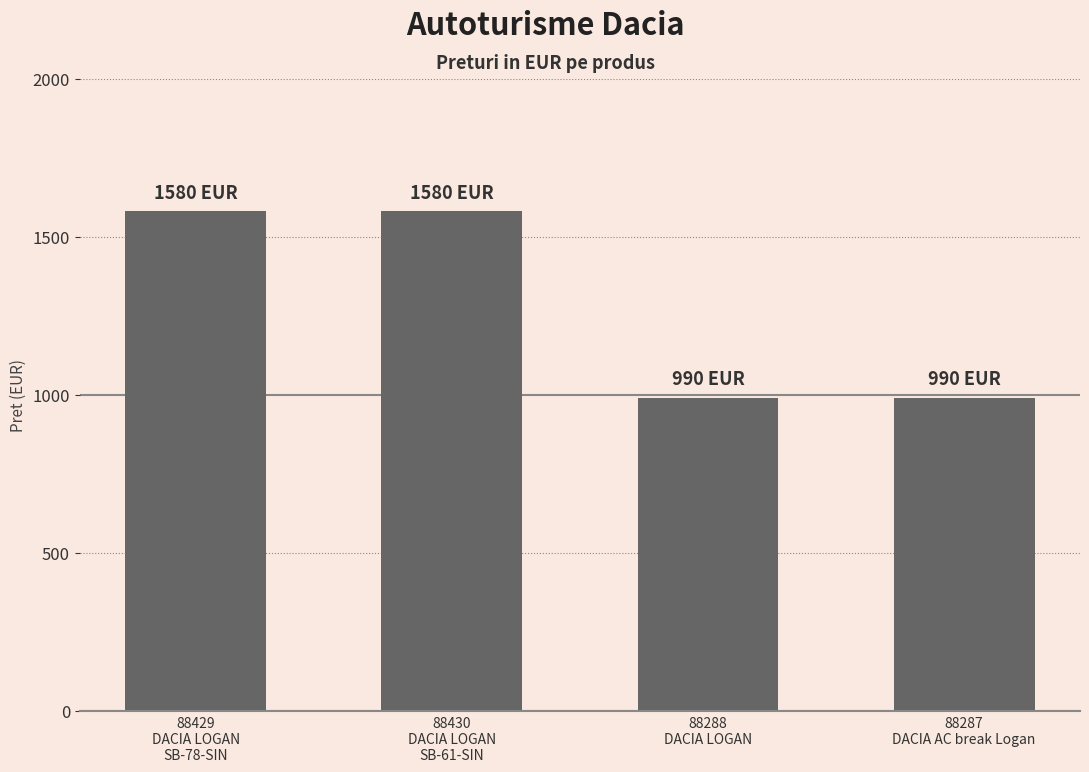

Which has a higher value, 88288
DACIA LOGAN or 88430
DACIA LOGAN
SB-61-SIN?

88430
DACIA LOGAN
SB-61-SIN